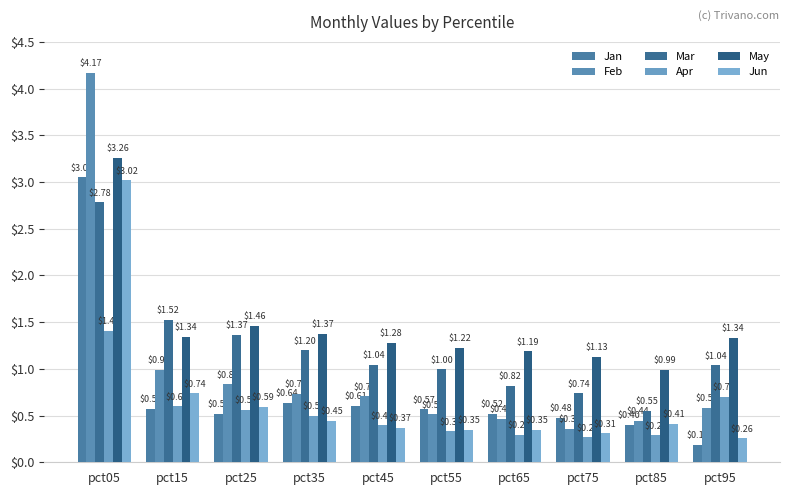

Reading right to left, list all the values displayed in this chart.

Jan: 0.2	0.4	0.5	0.5	0.6	0.6	0.6	0.5	0.6	3.0
Feb: 0.6	0.4	0.4	0.5	0.5	0.7	0.7	0.8	1.0	4.2
Mar: 1.0	0.5	0.7	0.8	1.0	1.0	1.2	1.4	1.5	2.8
Apr: 0.7	0.3	0.3	0.3	0.3	0.4	0.5	0.6	0.6	1.4
May: 1.3	1.0	1.1	1.2	1.2	1.3	1.4	1.5	1.3	3.3
Jun: 0.3	0.4	0.3	0.4	0.3	0.4	0.4	0.6	0.7	3.0